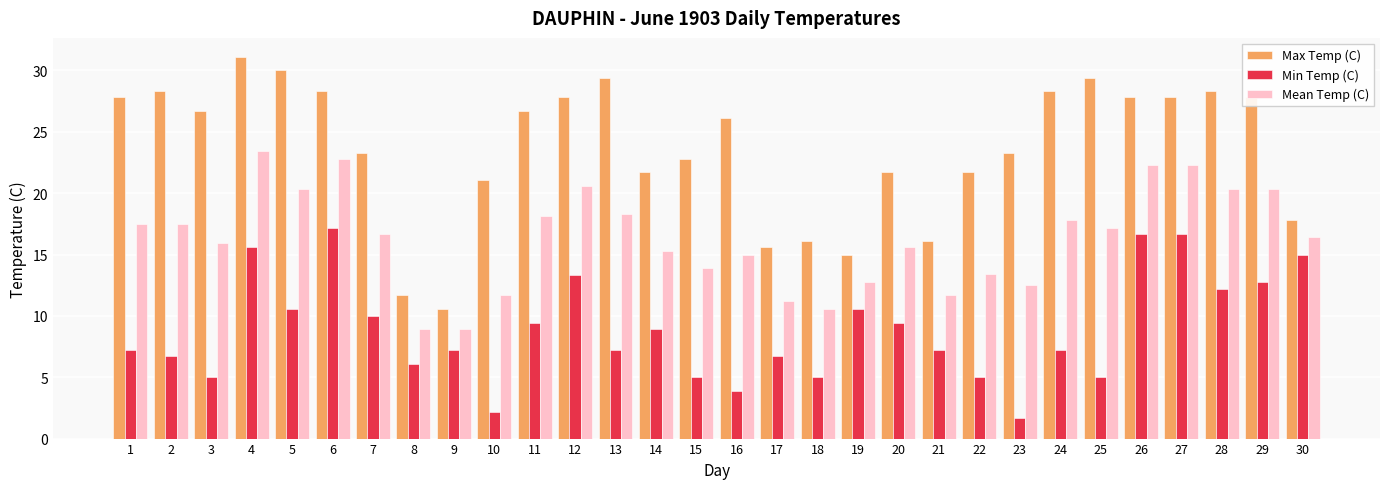

Are the bars grouped side by side (vs. stacked)?

Yes